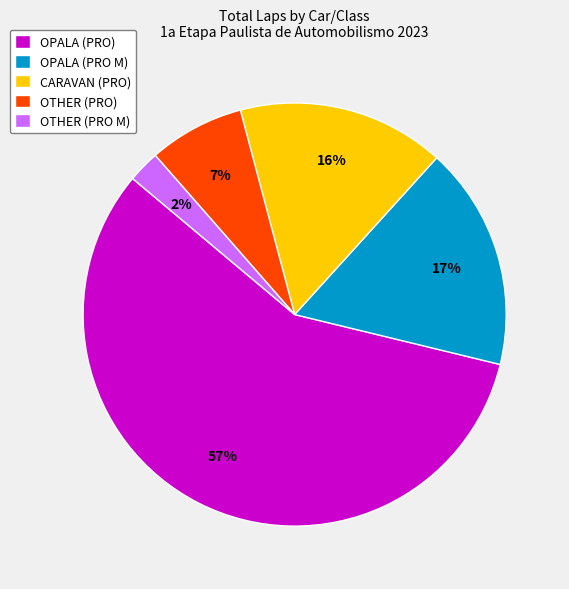

Does any single category account for the majority?

Yes